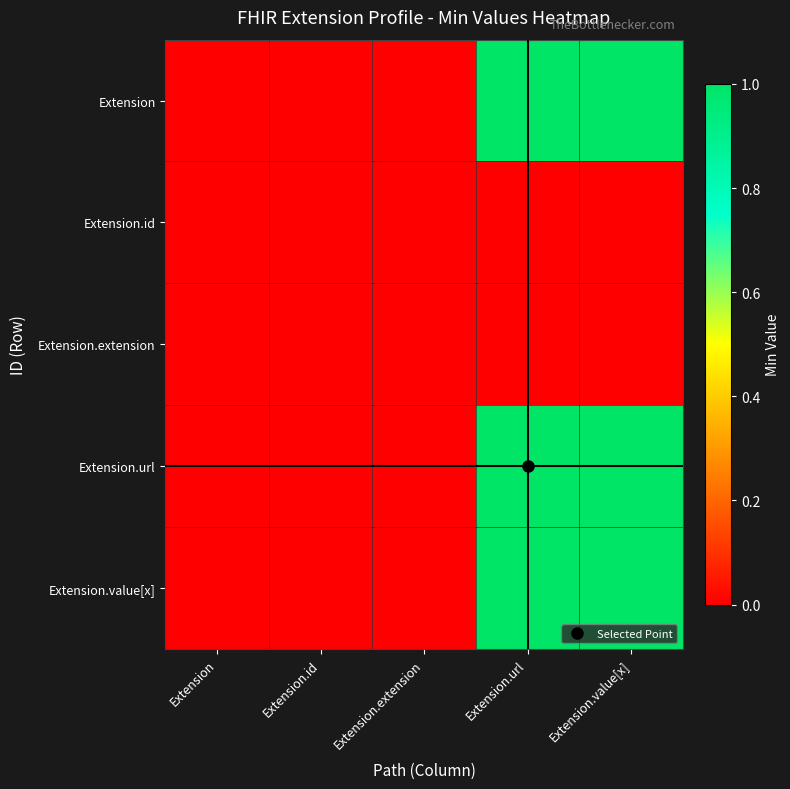

Which category has the lowest value across all series?

Extension